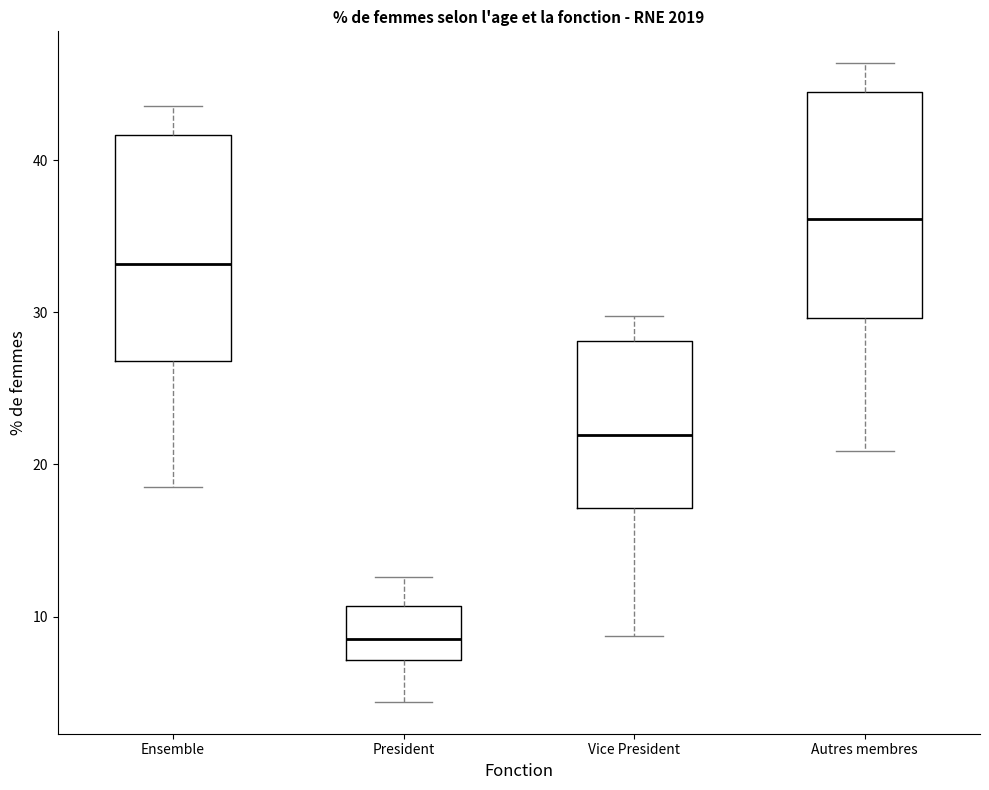

Which box's median line is the lowest?

President